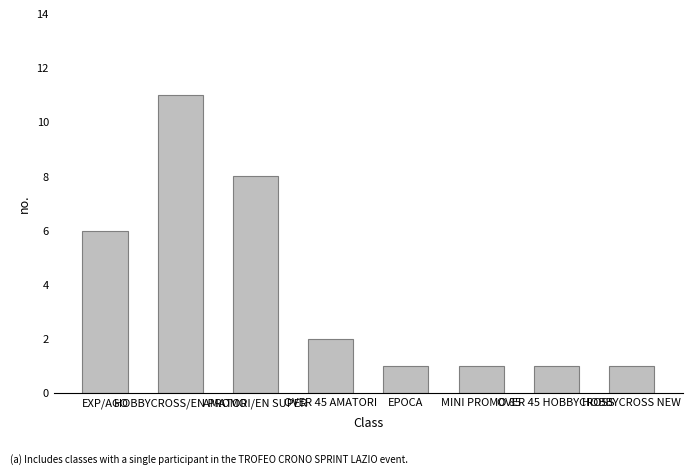

How many data points does each series have?

8